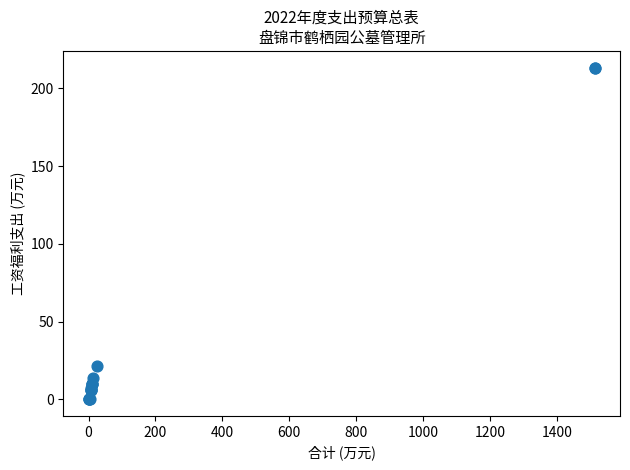

What Y value in the scatter plot is closest to 106?

21.1